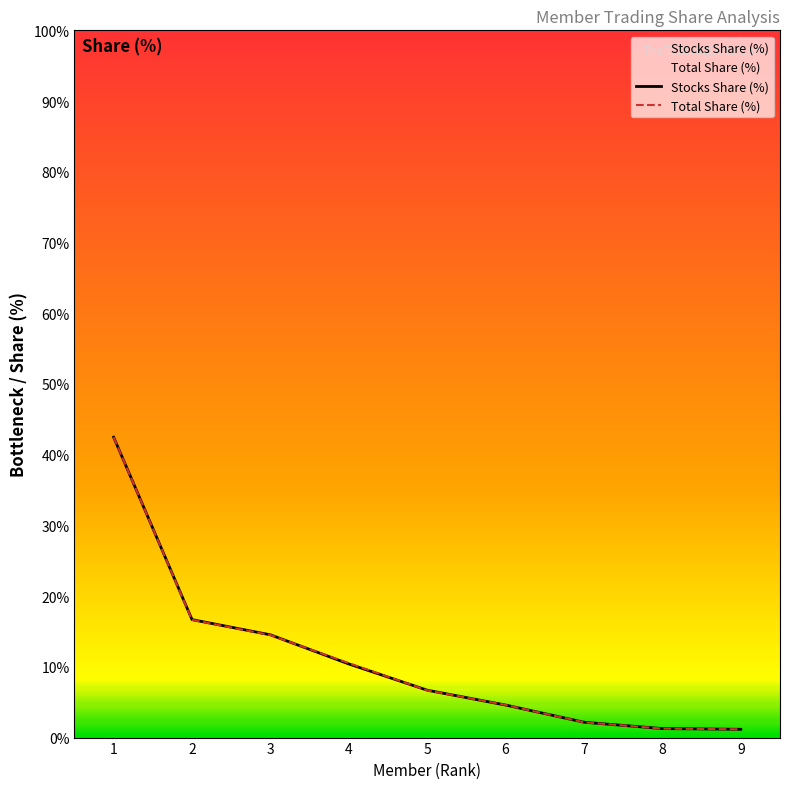

Between 5 and 6, which is larger?

5